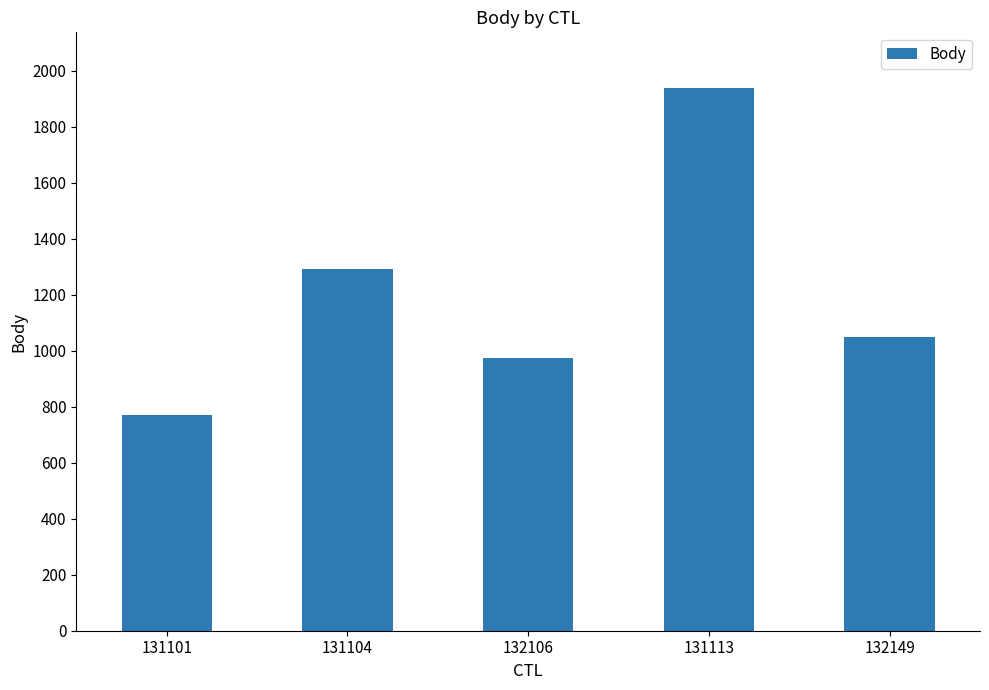

Between 132149 and 132106, which is larger?

132149